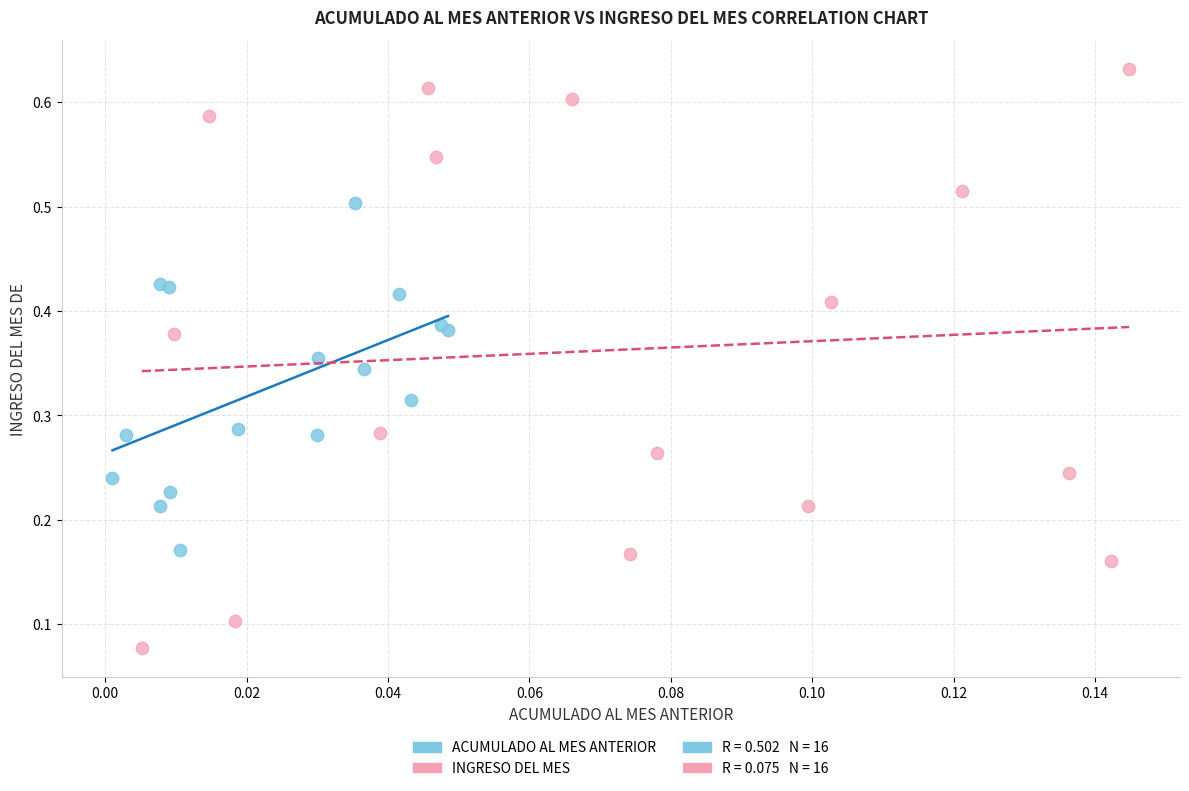

Which series has the largest Y range (max minus min)?

INGRESO DEL MES